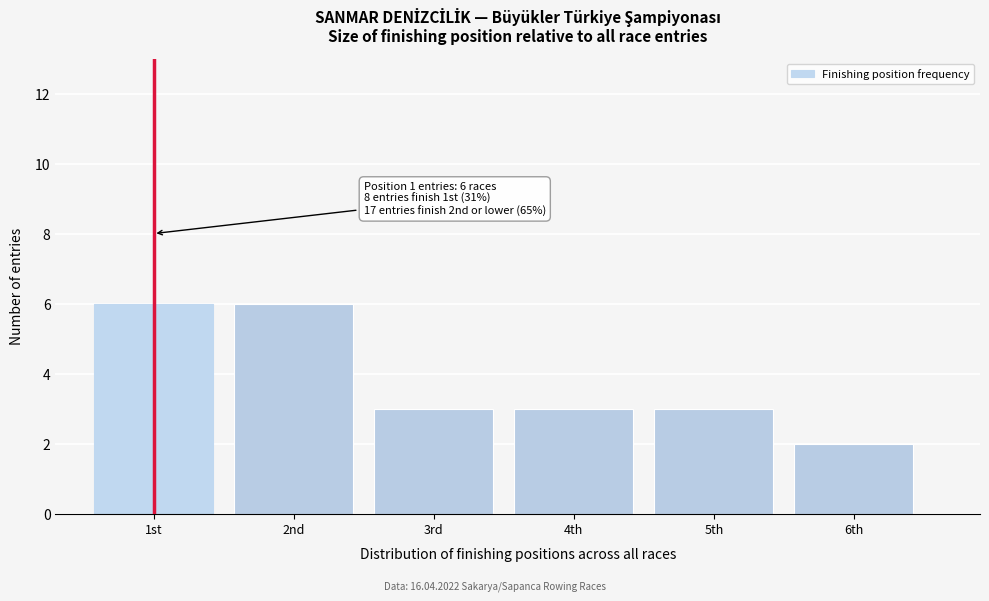

Reading right to left, extract all data points from this chart.

6th=2	5th=3	4th=3	3rd=3	2nd=6	1st=6